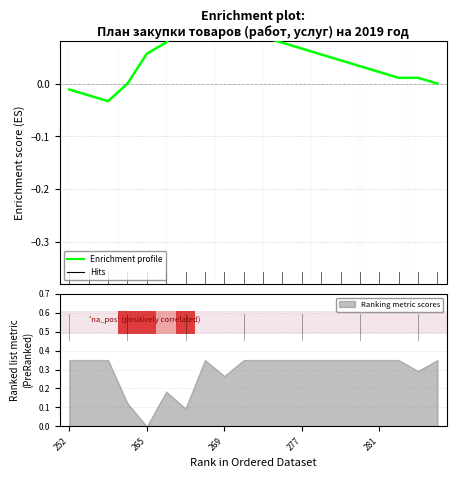

The chart shows a value of 0.1 at 269. True or false?

True